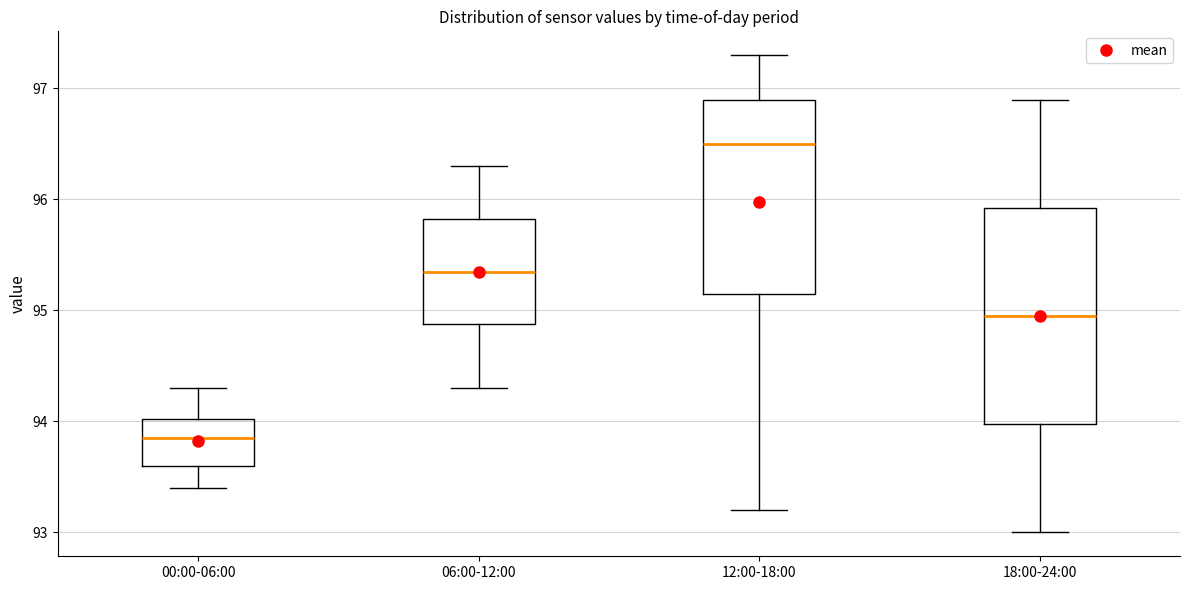

Which box is the tallest, from its lower edge to its upper edge?

18:00-24:00